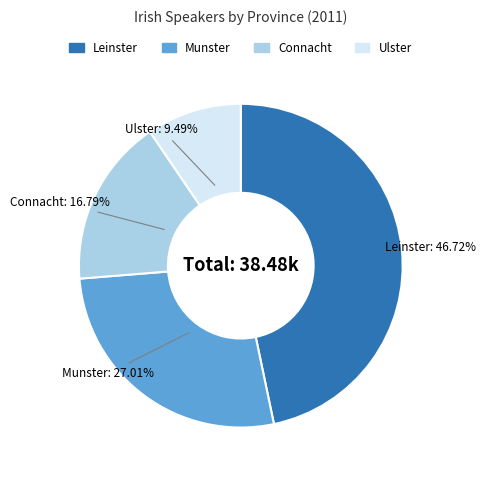

What is the total percentage of Ulster and Connacht?

26.3%